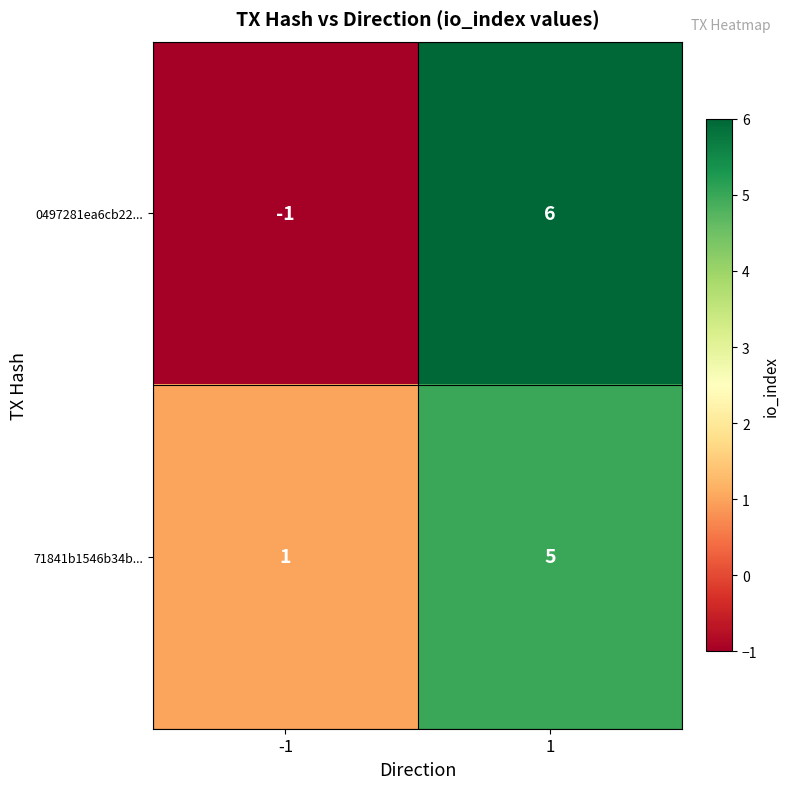

Which series has the largest total across all categories?

71841b1546b34b...